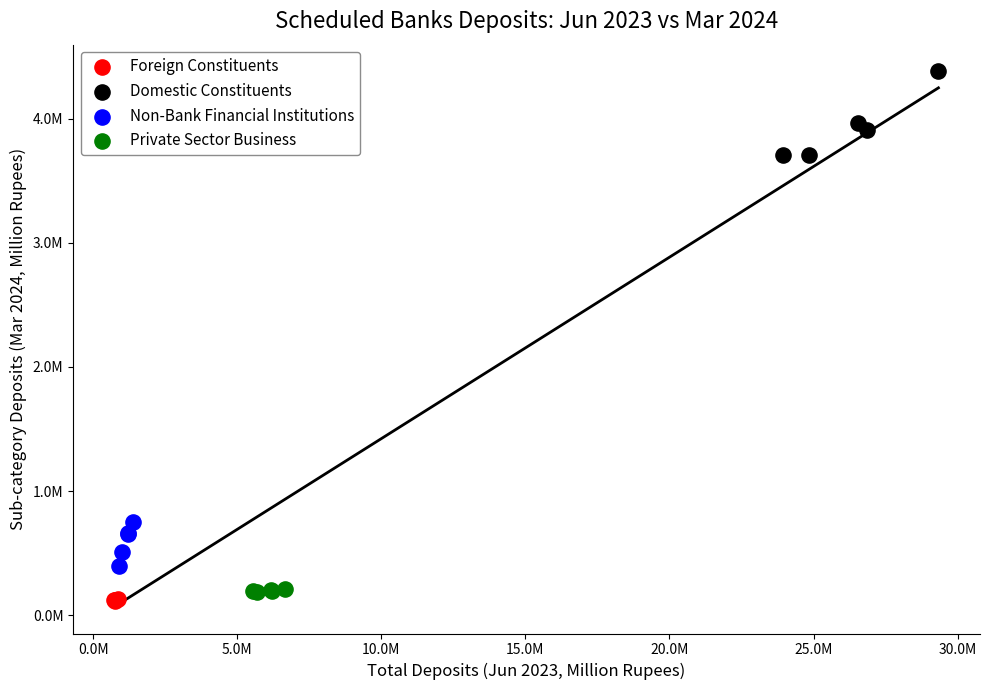

Which series has the largest Y range (max minus min)?

Domestic Constituents